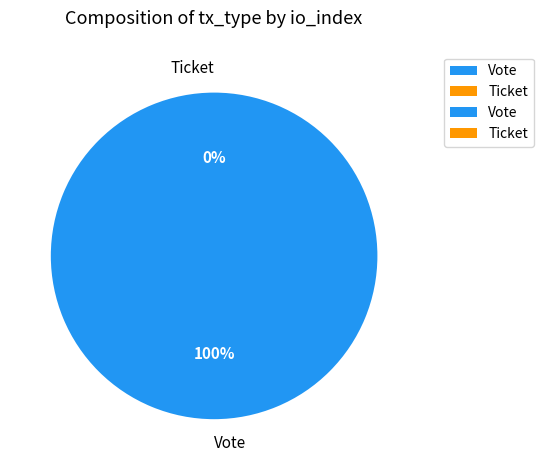

How many slices are in this pie chart?

2